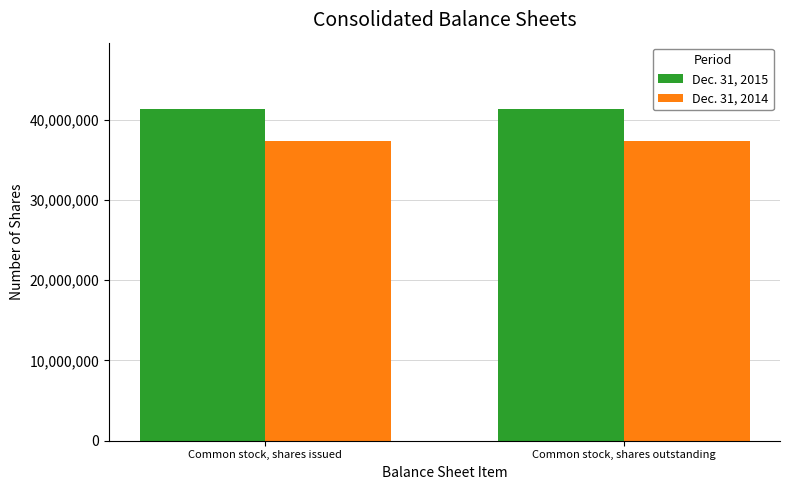

What position from the right is Common stock, shares issued?

2